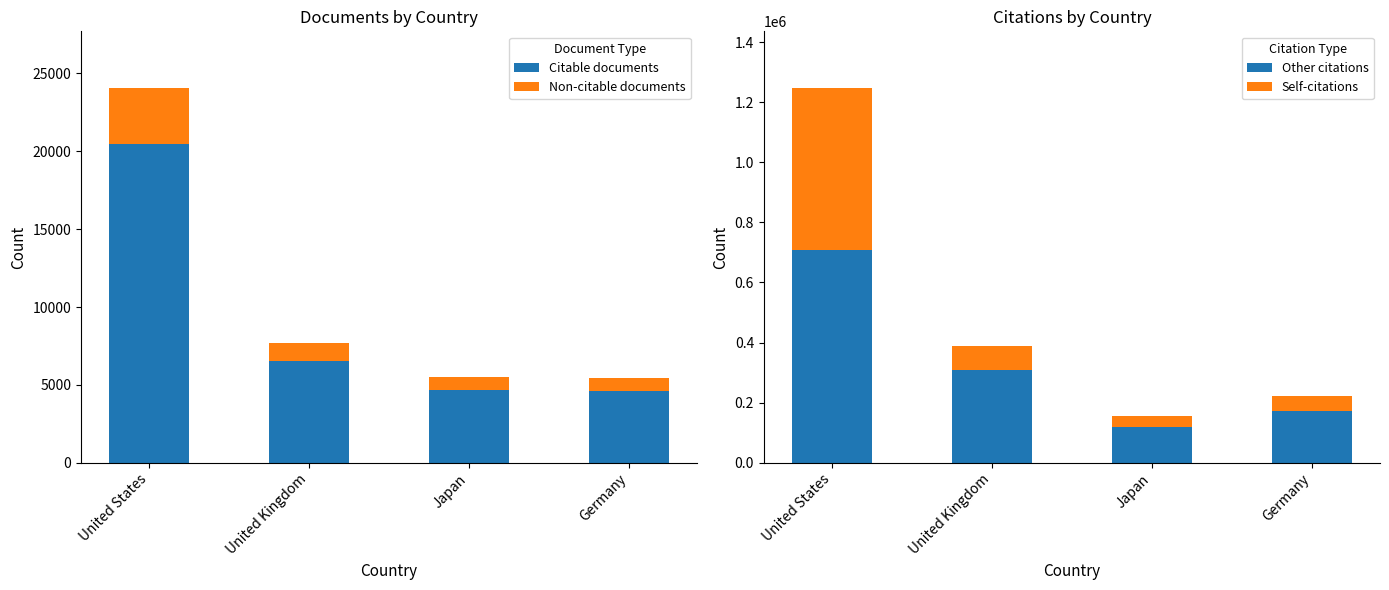

Which label corresponds to the largest value in the chart?

United States